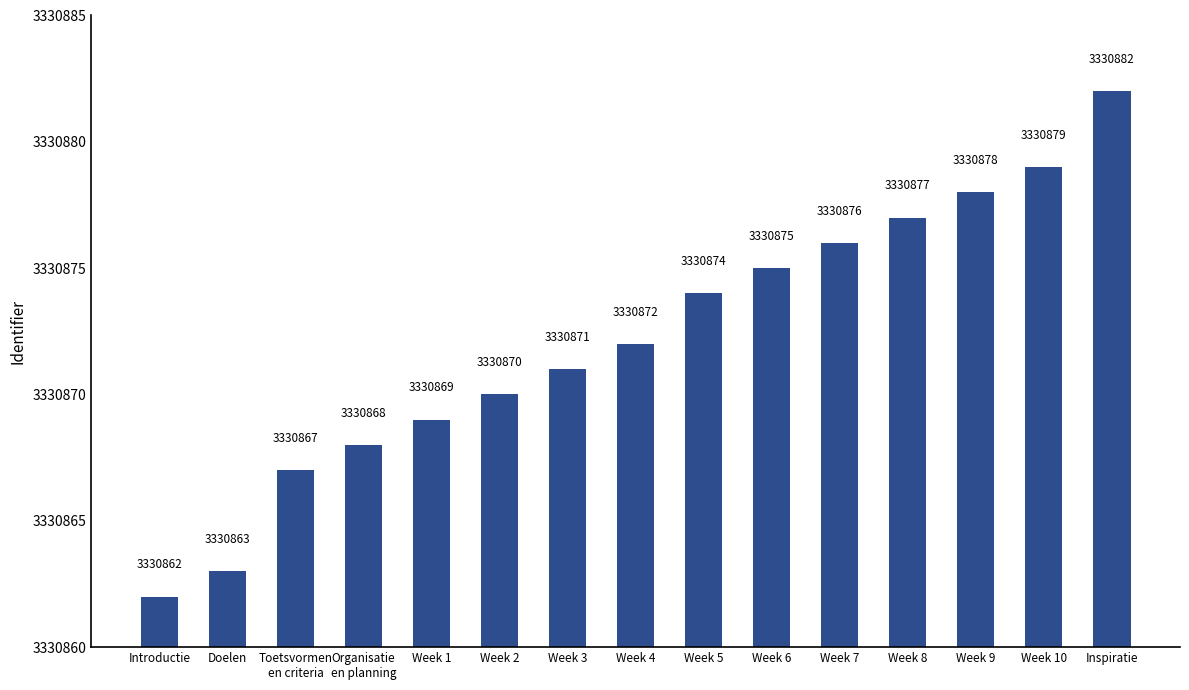

Where is the data nearest to the value 3330872?

Week 4